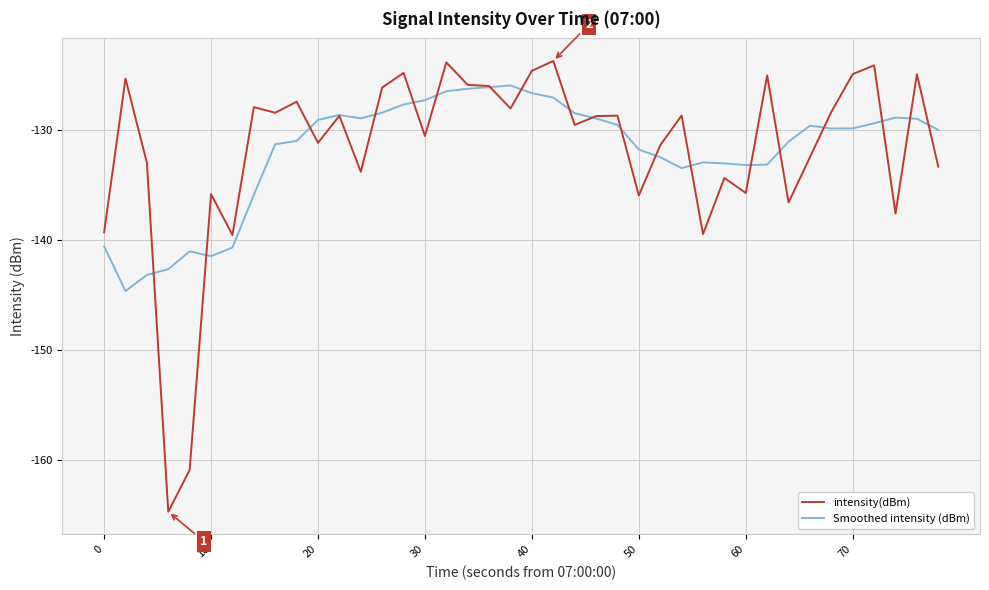

Which series has the widest spread of values?

intensity(dBm)